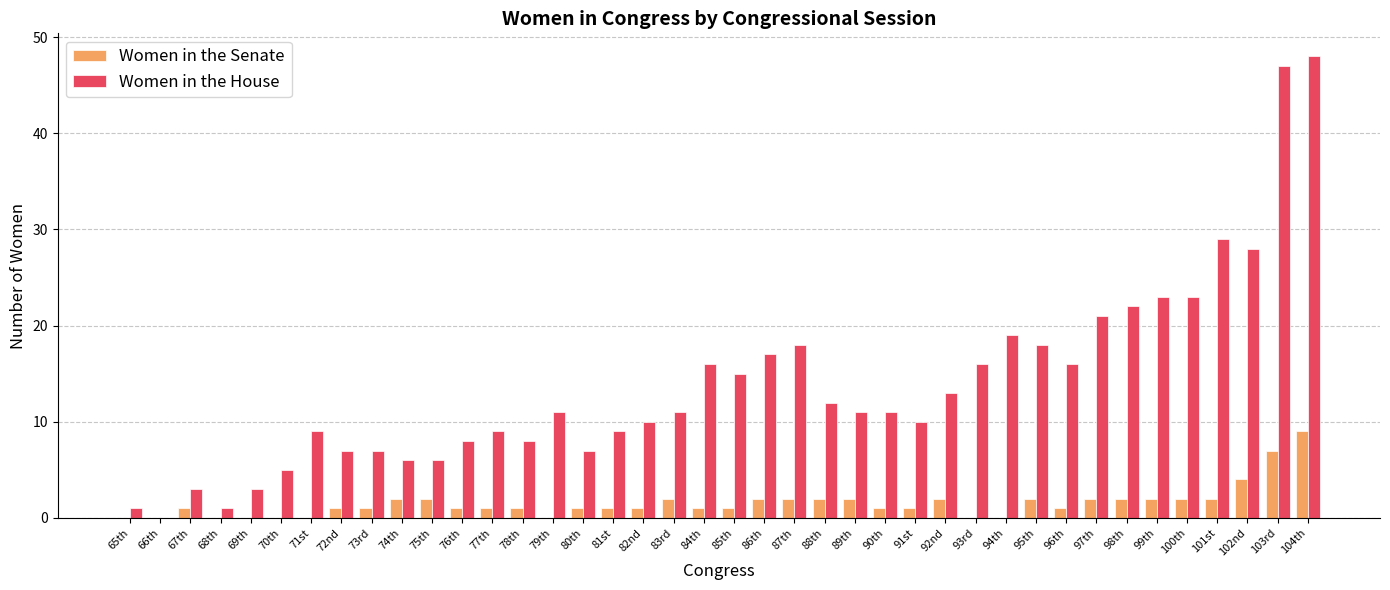

At which label is Women in the Senate closest to 4?

102nd